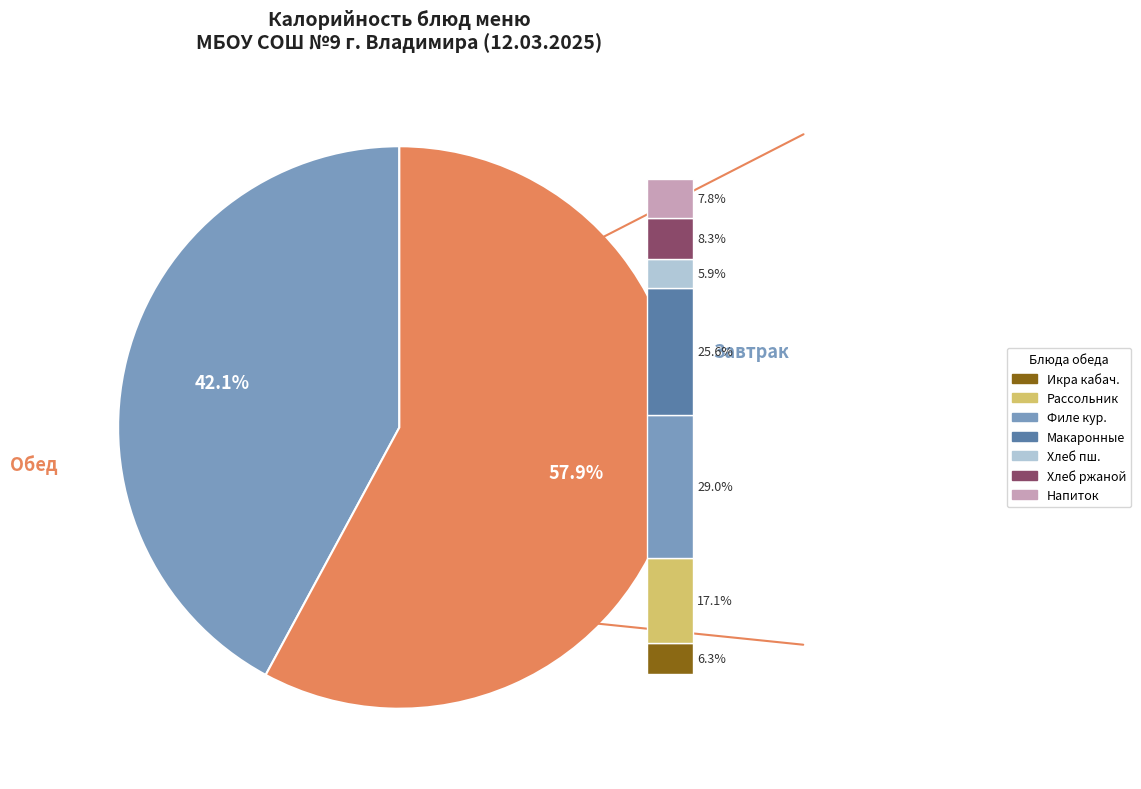

What percentage is the Хлеб пшеничный (завтрак) slice, to the nearest percent?

3%